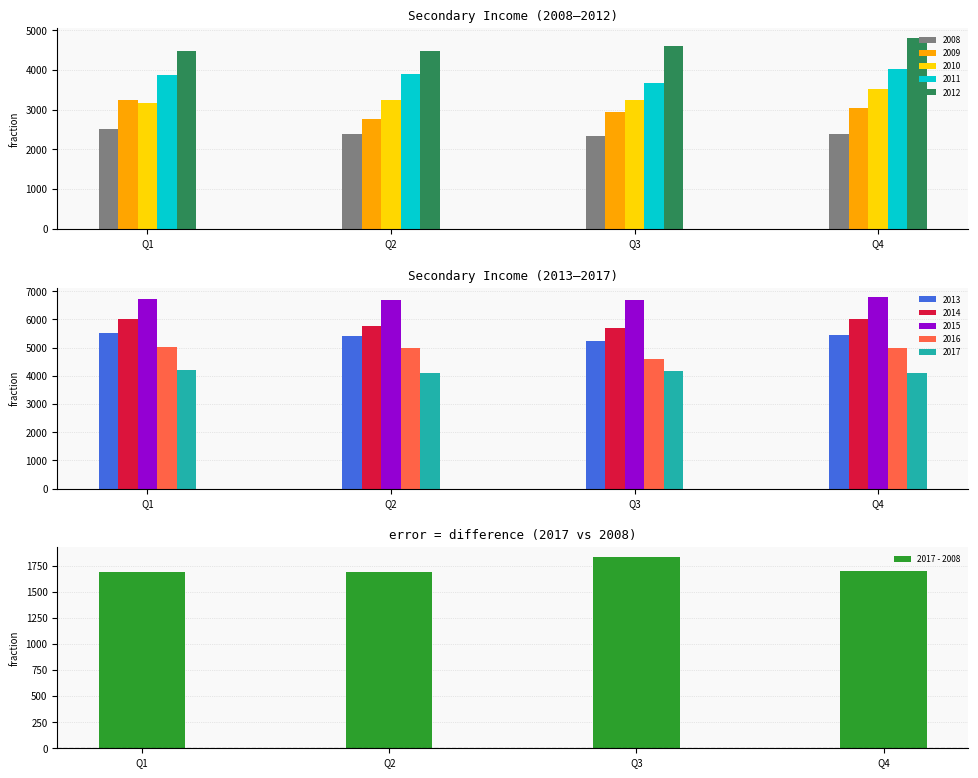

What is the value of the 3rd bar from the left?

1835.2